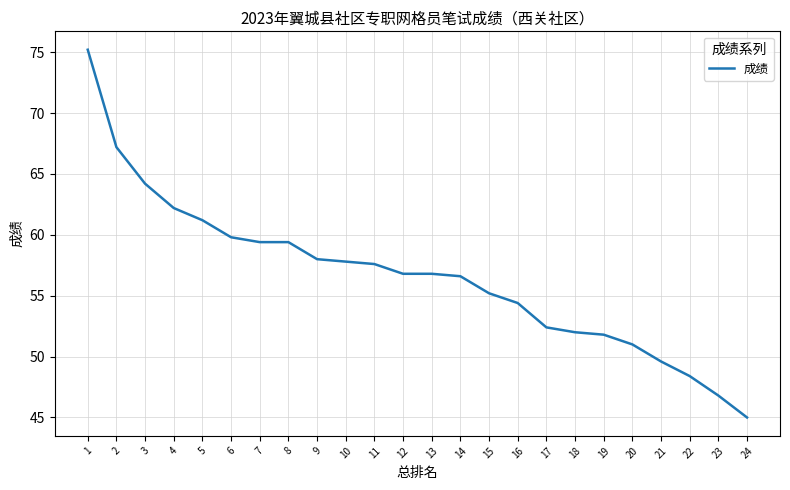

What is the sum of the values at 8 and 4?

121.6